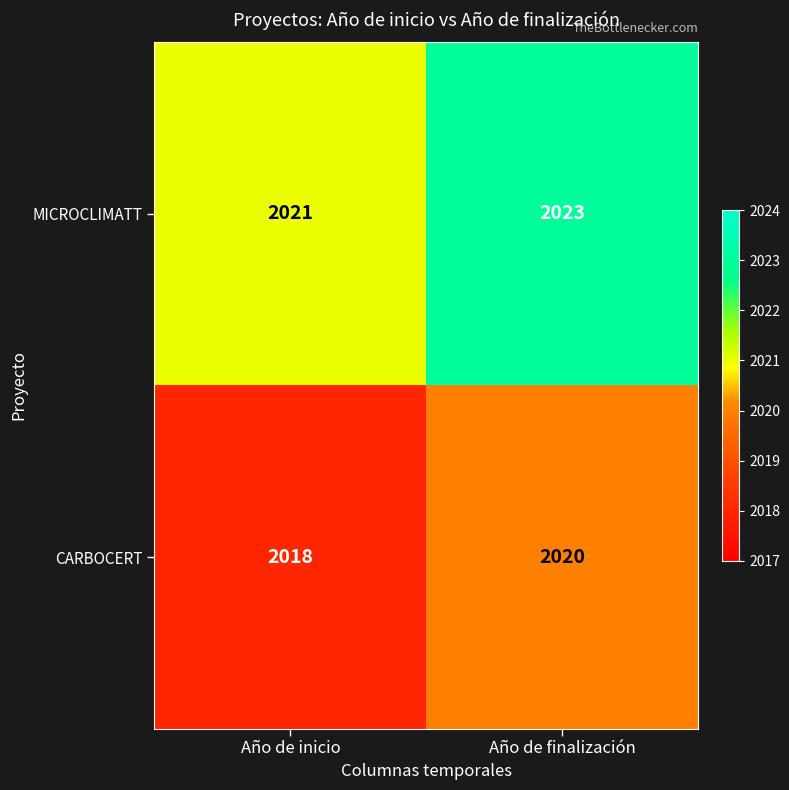

Reading left to right, list all the values displayed in this chart.

MICROCLIMATT: Año de inicio=2021	Año de finalización=2023
CARBOCERT: Año de inicio=2018	Año de finalización=2020